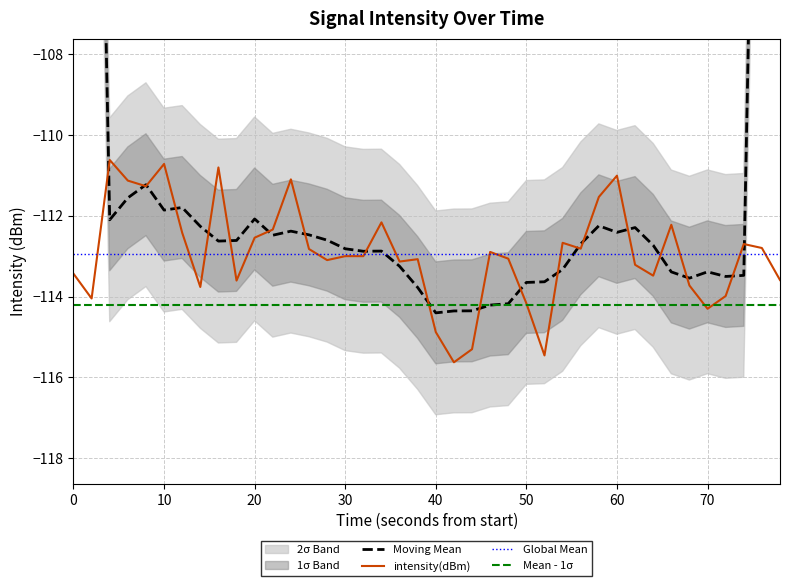

What is the sum of all values?

-4517.6